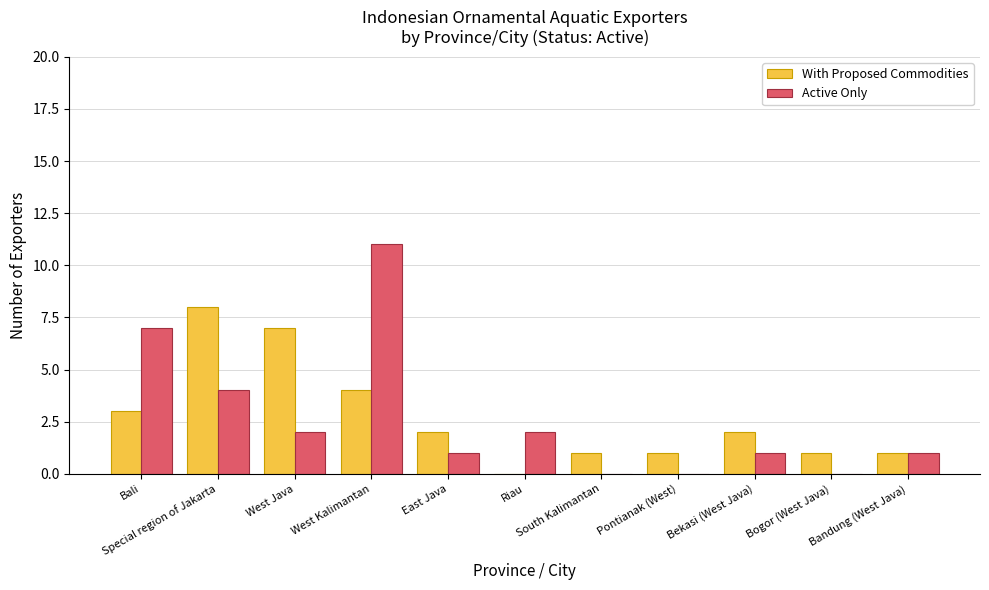

What is the maximum value for With Proposed Commodities?

8